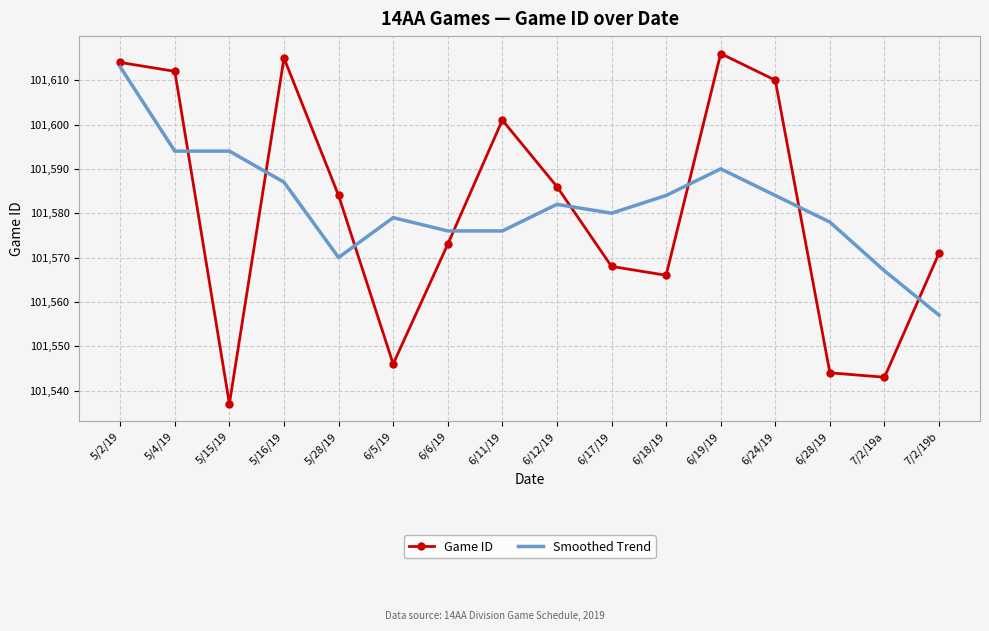

Reading left to right, transcribe all the data shown in this chart.

Game ID: 101614	101612	101537	101615	101584	101546	101573	101601	101586	101568	101566	101616	101610	101544	101543	101571
Smoothed Trend: 101613	101594	101594	101587	101570	101579	101576	101576	101582	101580	101584	101590	101584	101578	101567	101557